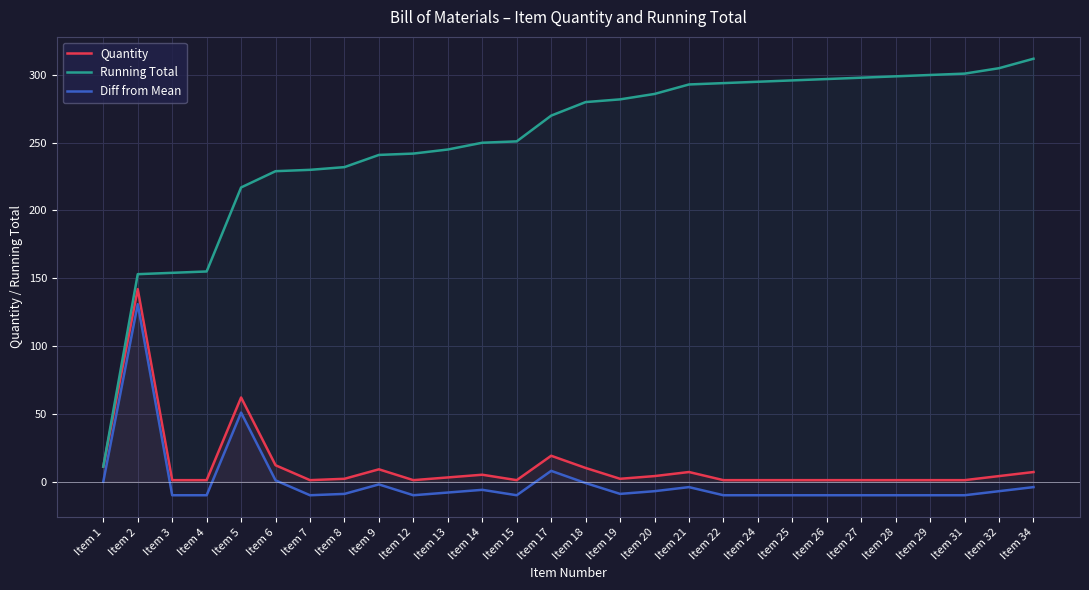

In Quantity, how many points are higher than both neighbors (excluding endpoints)?

6